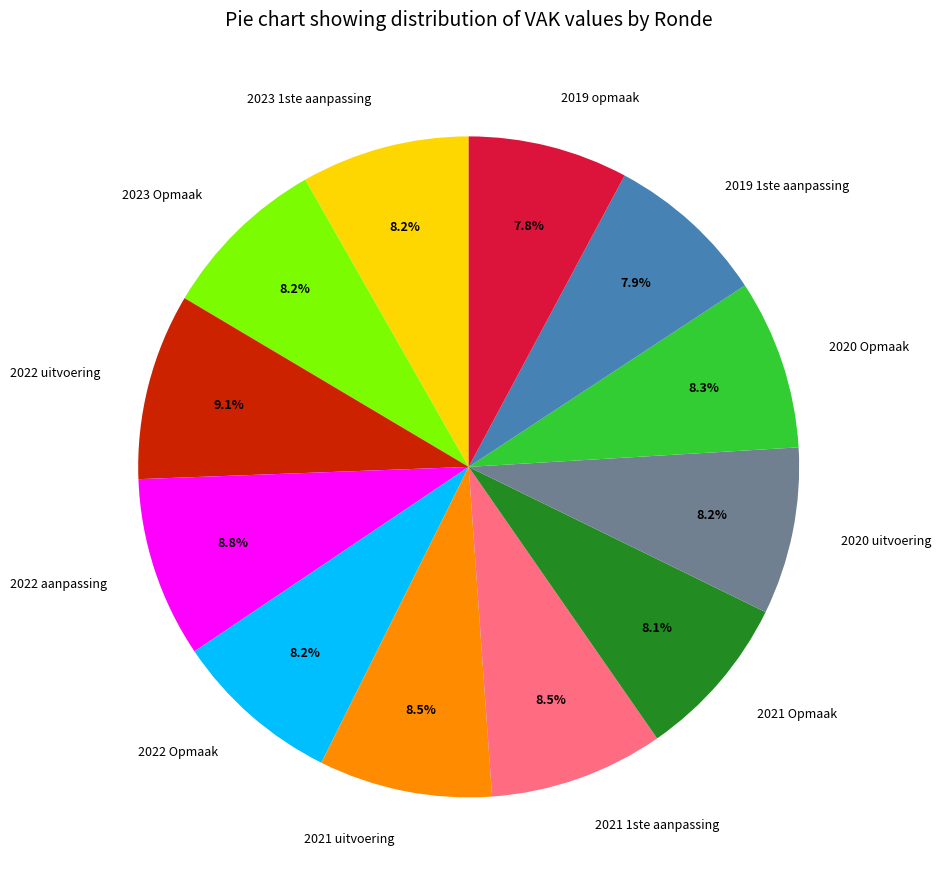

What is the ratio of the value at 2020 Opmaak to the value at 2023 1ste aanpassing?

1.0